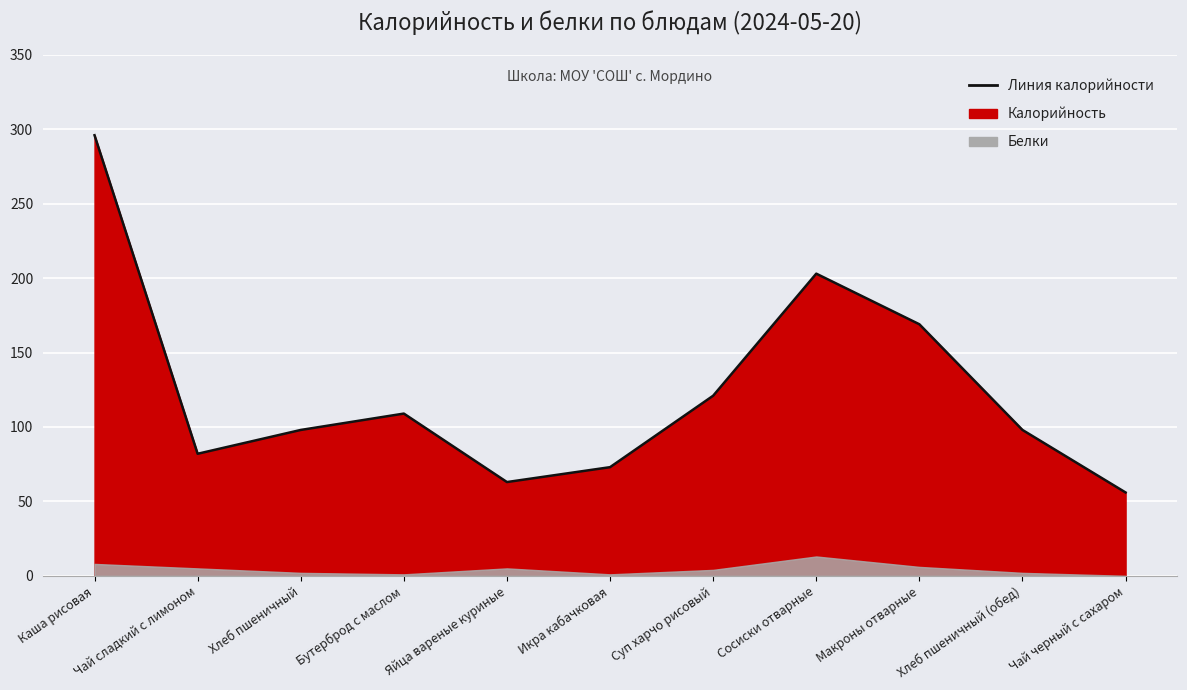

Where does the data first go above 98?

Каша рисовая